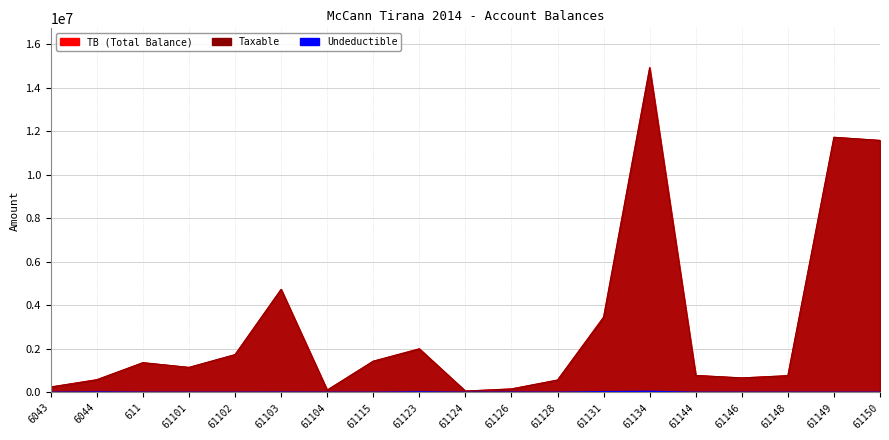

How many lines are shown in the chart?

3